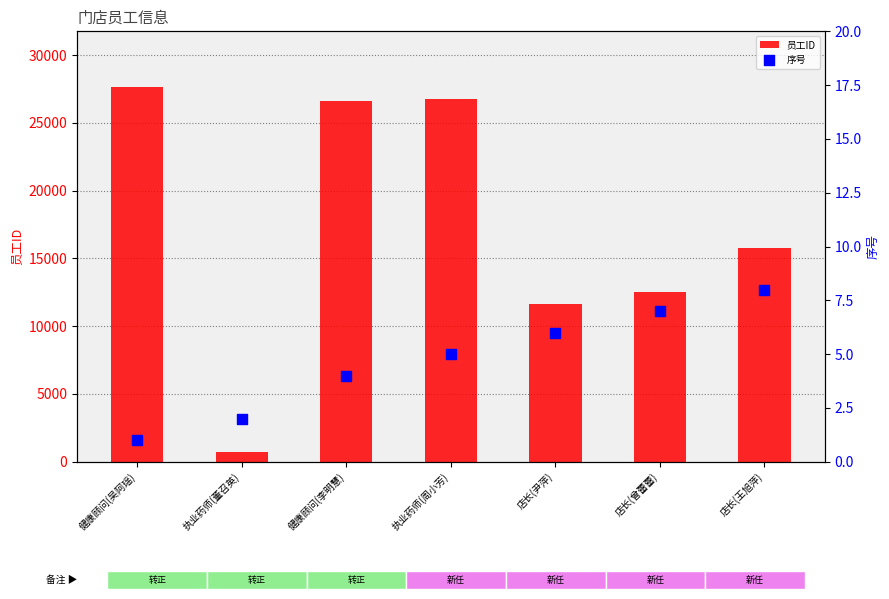

Which series reaches the minimum Y coordinate?

序号